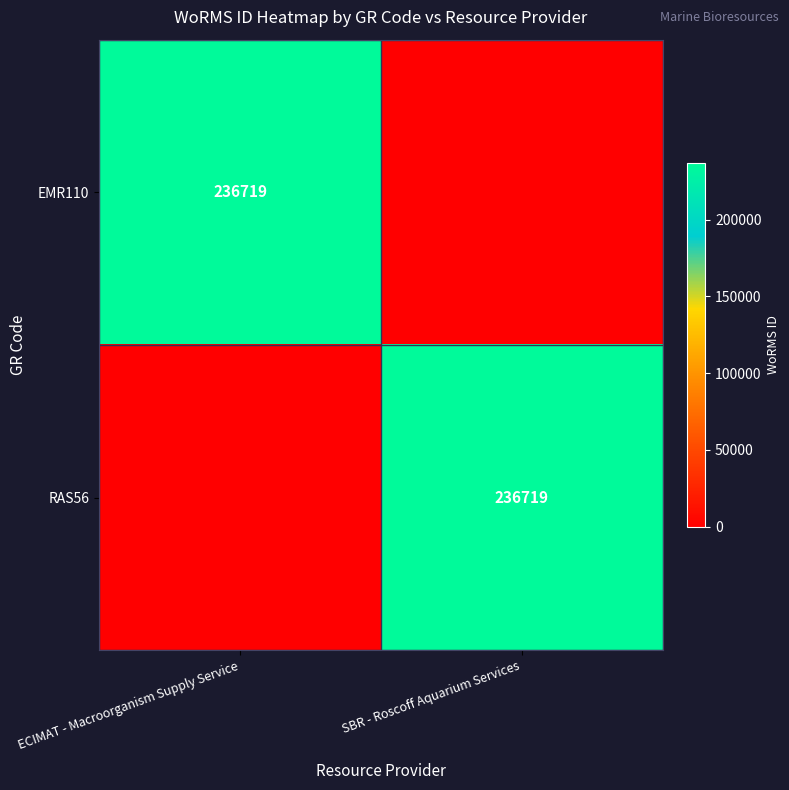

What is the total value across all series at SBR - Roscoff Aquarium Services?

236718